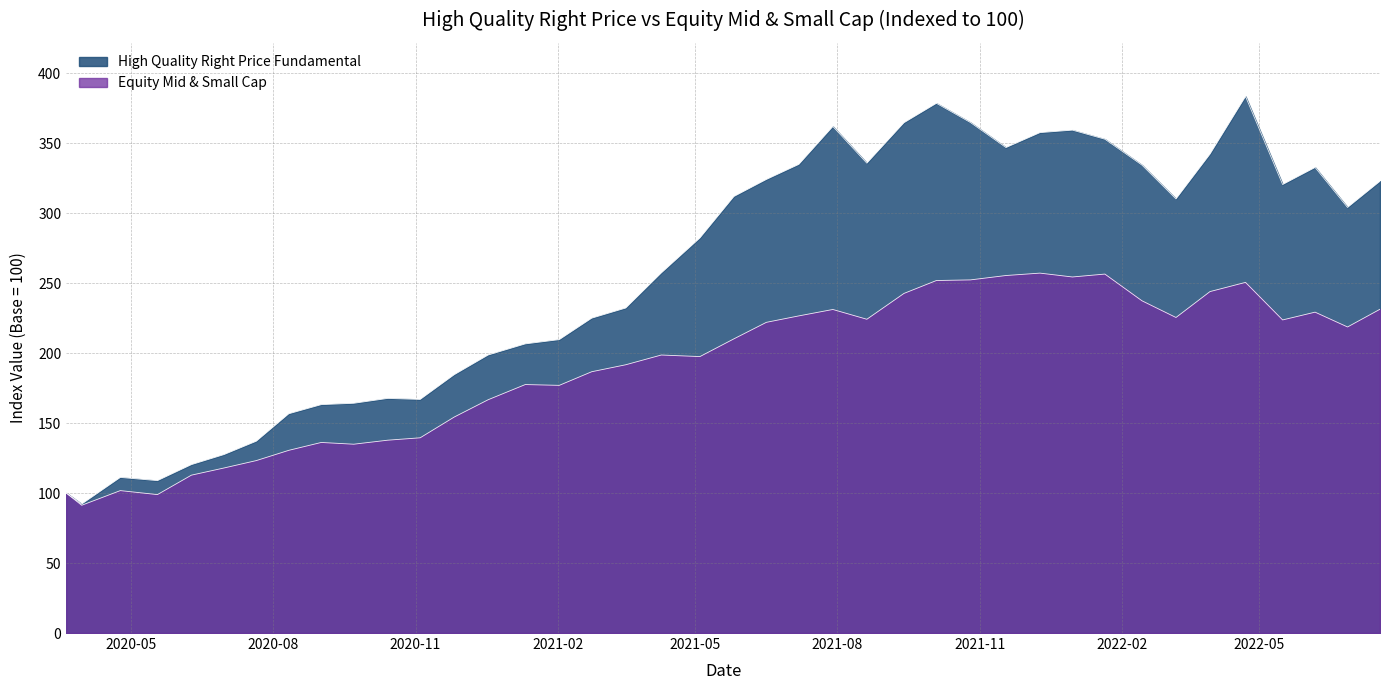

List the series in order of their overall mean, lowest first.

Equity Mid & Small Cap, High Quality Right Price Fundamental